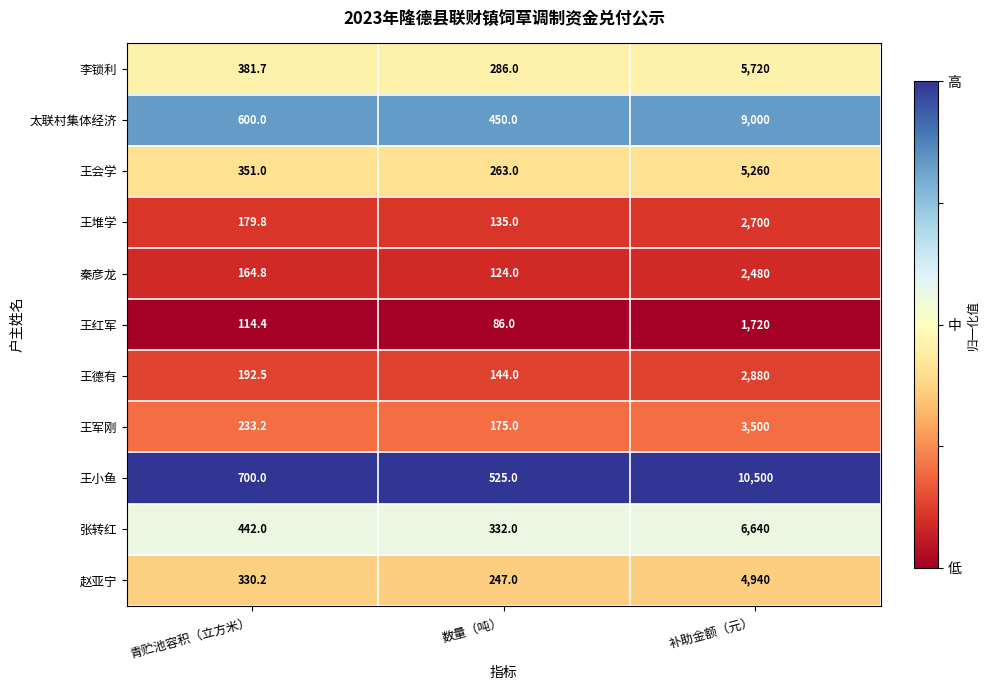

At which label does 秦彦龙 first exceed 164?

青贮池容积（立方米）